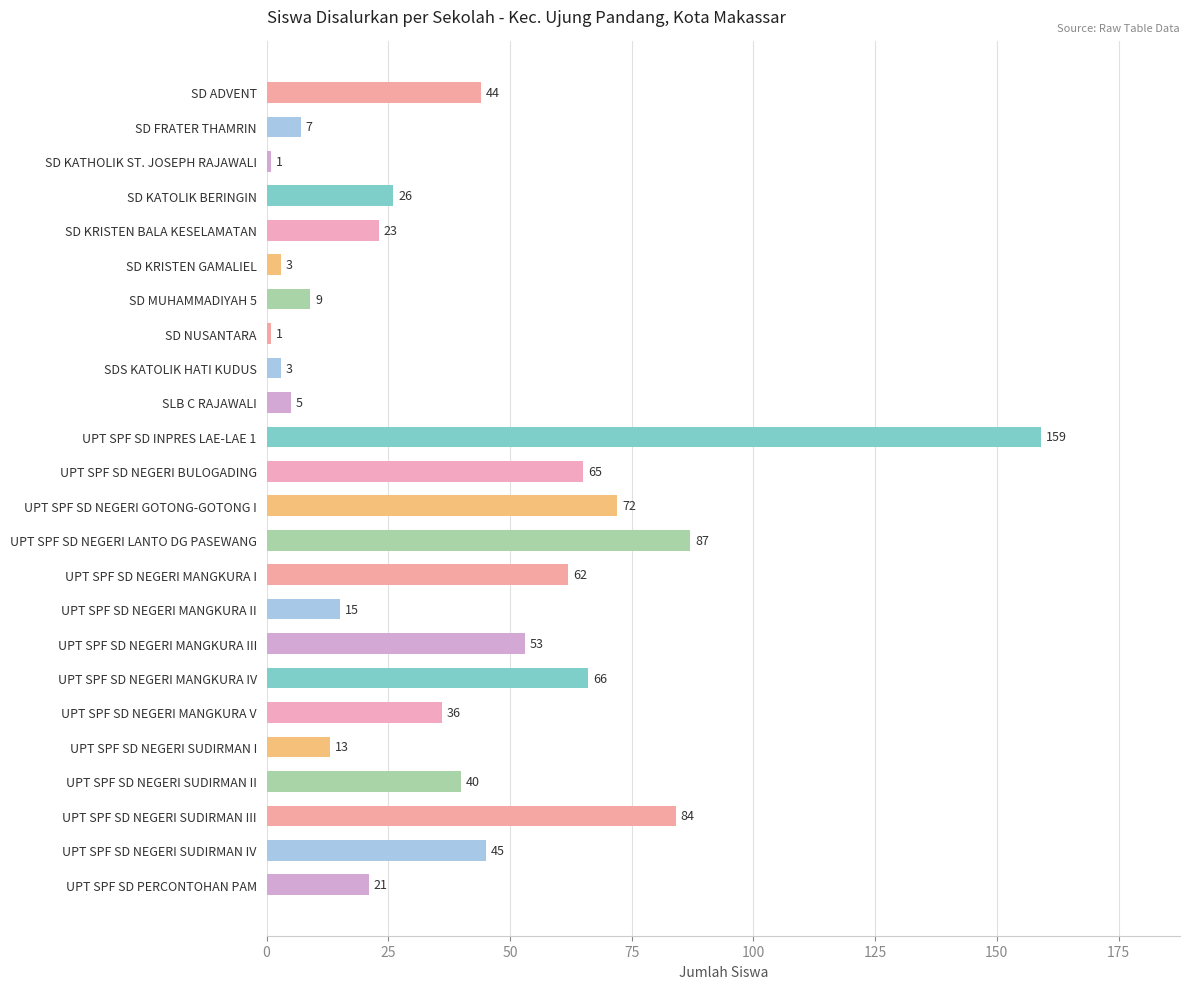

What is the label of the 8th bar from the top?

SD NUSANTARA